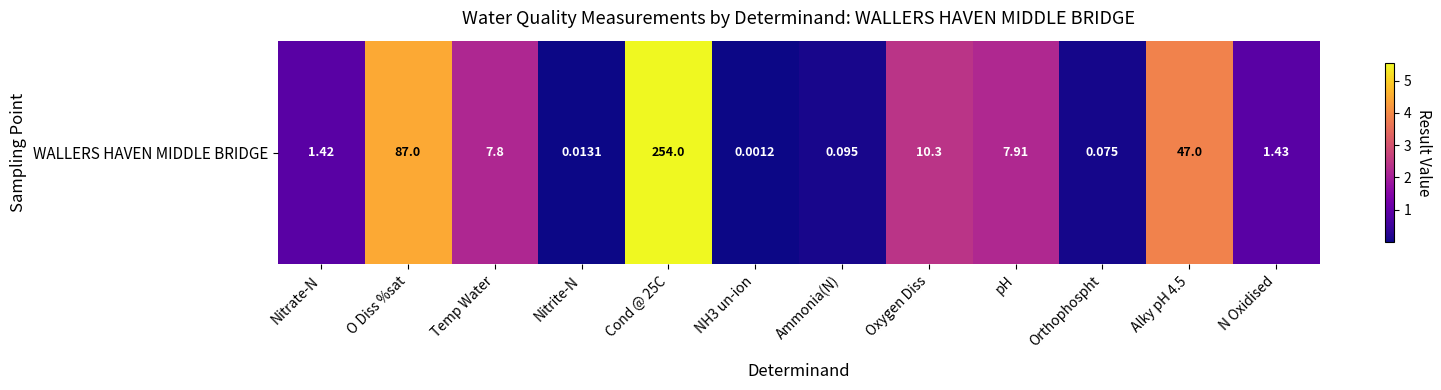

Between Oxygen Diss and Nitrite-N, which is larger?

Oxygen Diss